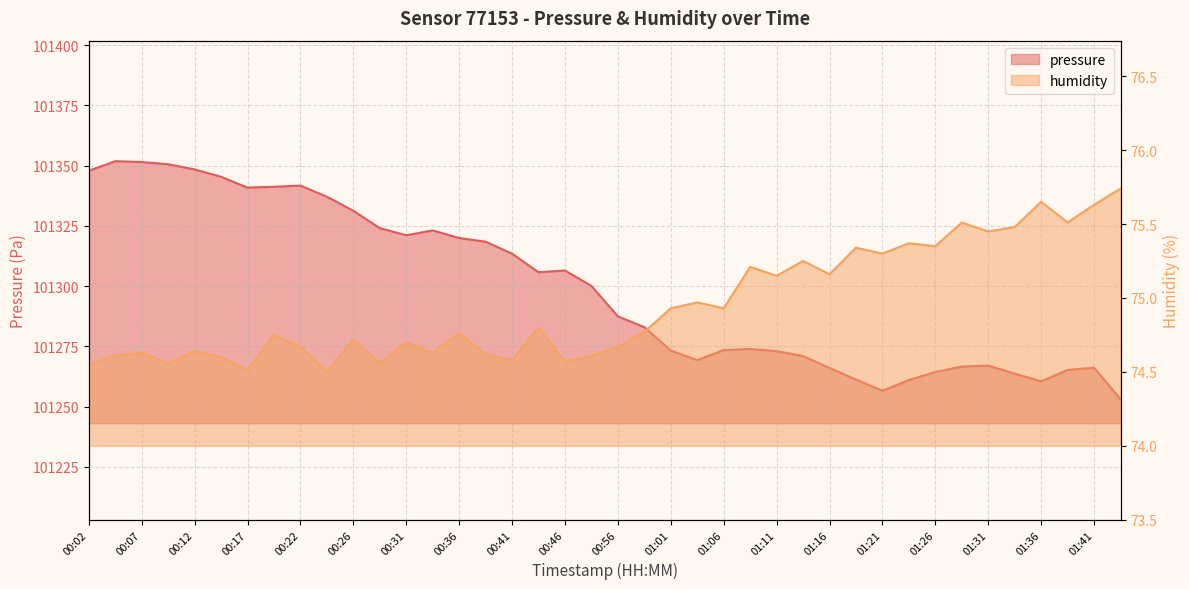

In humidity, how many points are lower than both neighbors (excluding endpoints)?

14